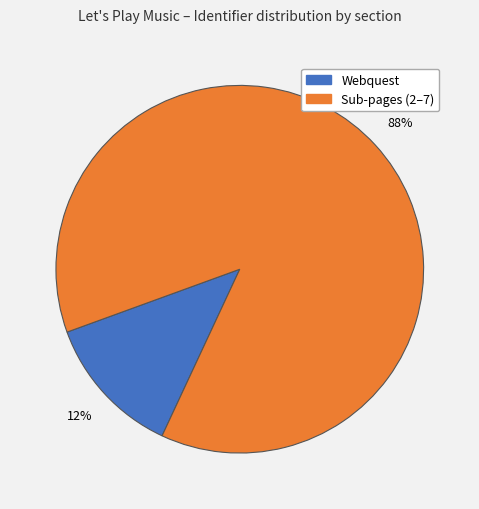

Does any single category account for the majority?

Yes